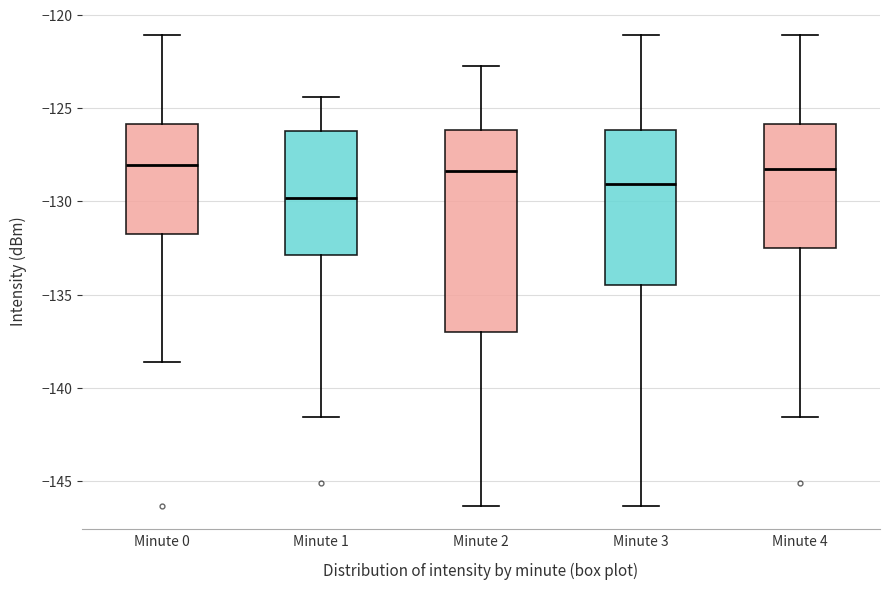

Reading left to right, transcribe this box plot: for each box, give where its median line is, the range the box spans, and where its two whiskers end, as read against the y-axis. The values are not printed on the chart, so give them approximately, as read against the axis.

Minute 0: median -128.0, box -131.5 to -126.0, whiskers -138.5 to -121.0
Minute 1: median -130.0, box -133.0 to -126.0, whiskers -141.5 to -124.5
Minute 2: median -128.5, box -137.0 to -126.0, whiskers -146.5 to -123.0
Minute 3: median -129.0, box -134.5 to -126.0, whiskers -146.5 to -121.0
Minute 4: median -128.5, box -132.5 to -126.0, whiskers -141.5 to -121.0